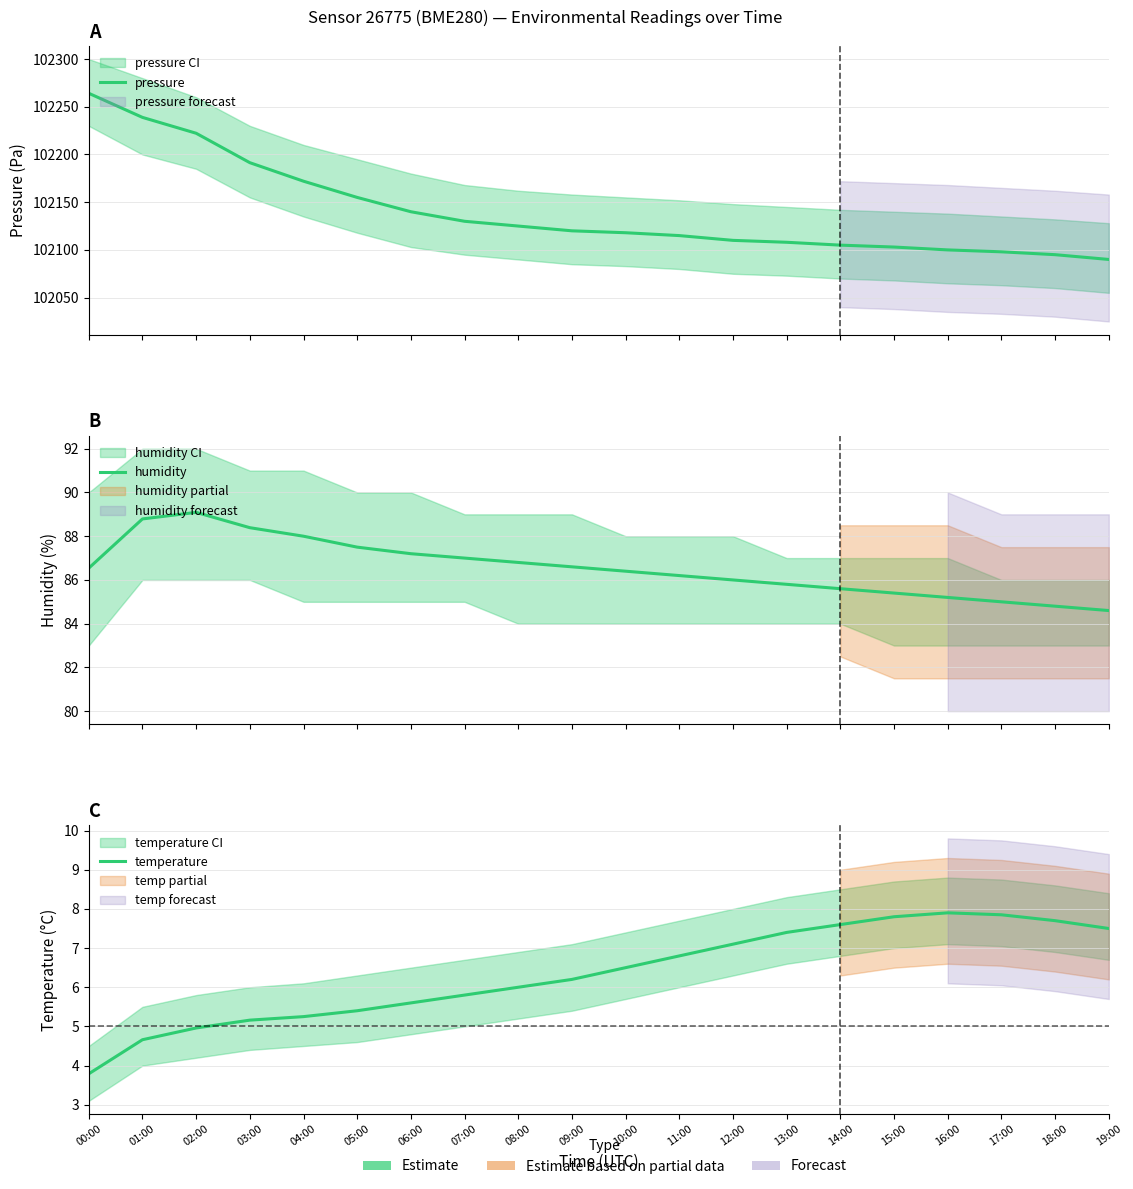

What is the spread (max minus min) of values at 13:00?

102100.6